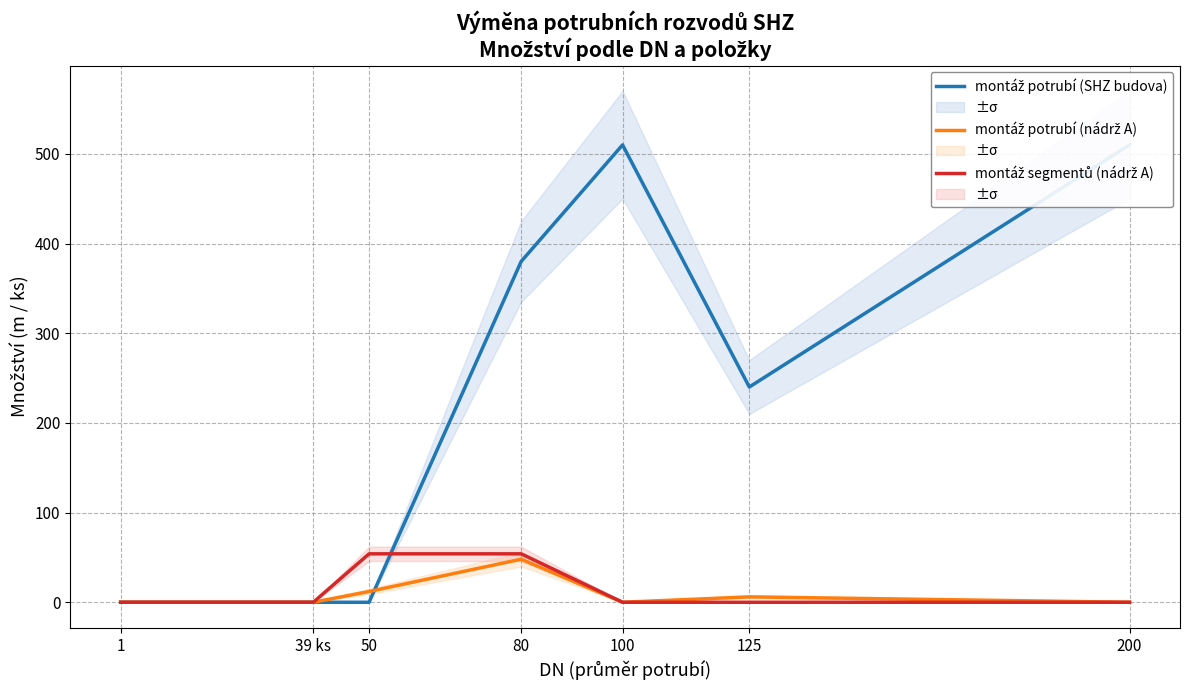

What is the difference between the highest and lowest values at 100?

510